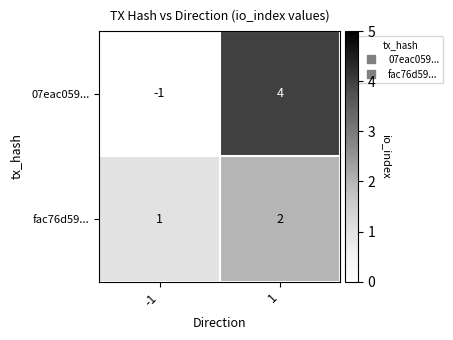

Which category has the lowest value across all series?

-1